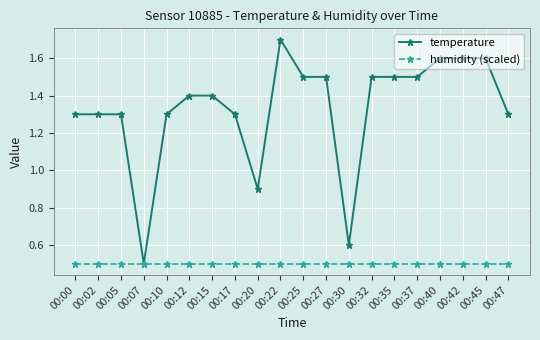

Reading left to right, extract all data points from this chart.

temperature: 1.3	1.3	1.3	0.5	1.3	1.4	1.4	1.3	0.9	1.7	1.5	1.5	0.6	1.5	1.5	1.5	1.6	1.6	1.6	1.3
humidity (scaled): 0.5	0.5	0.5	0.5	0.5	0.5	0.5	0.5	0.5	0.5	0.5	0.5	0.5	0.5	0.5	0.5	0.5	0.5	0.5	0.5